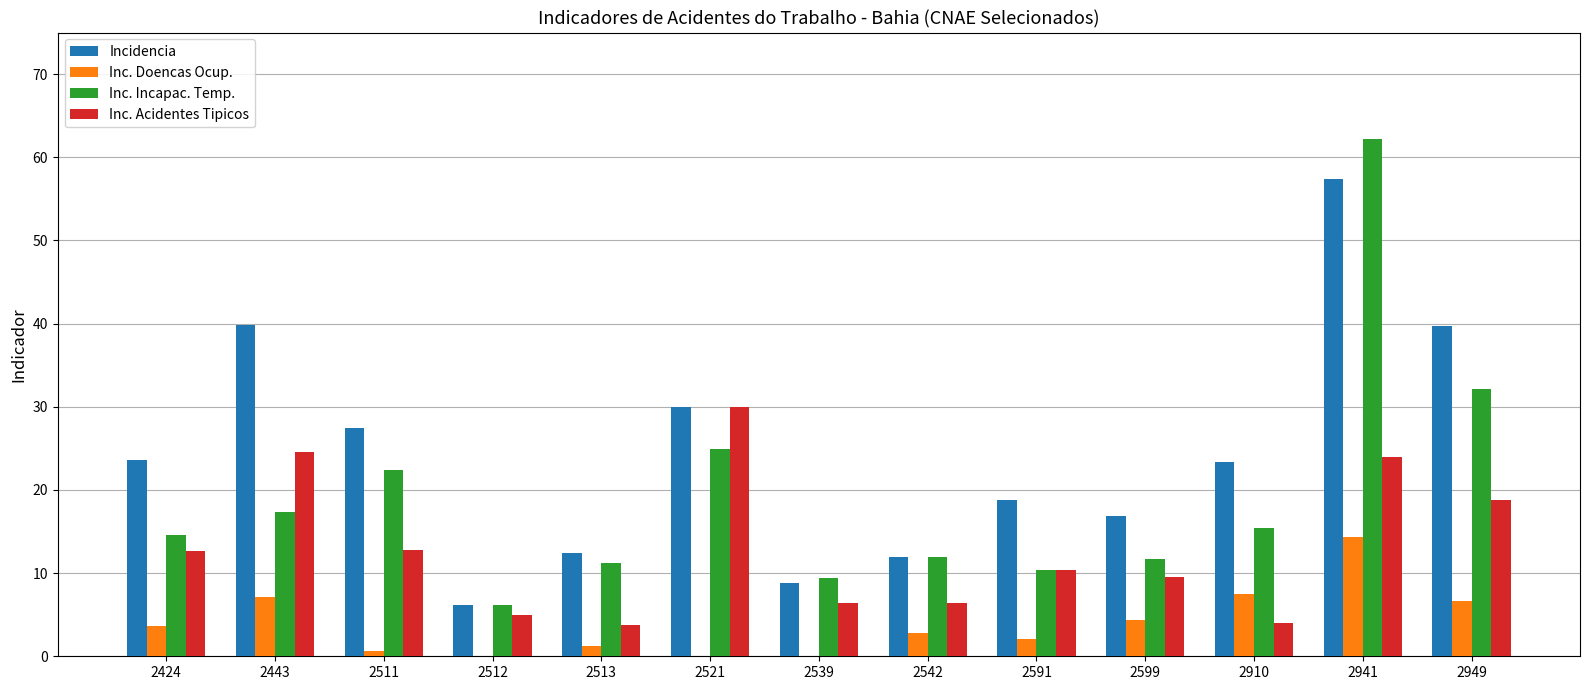

What is the highest value of the Incidencia series?

57.4